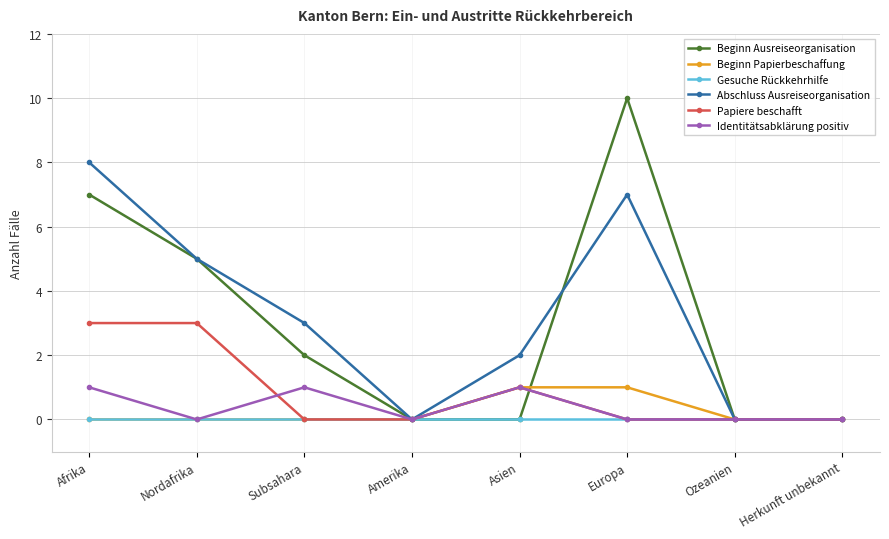

What is the total value across all series at Nordafrika?

13